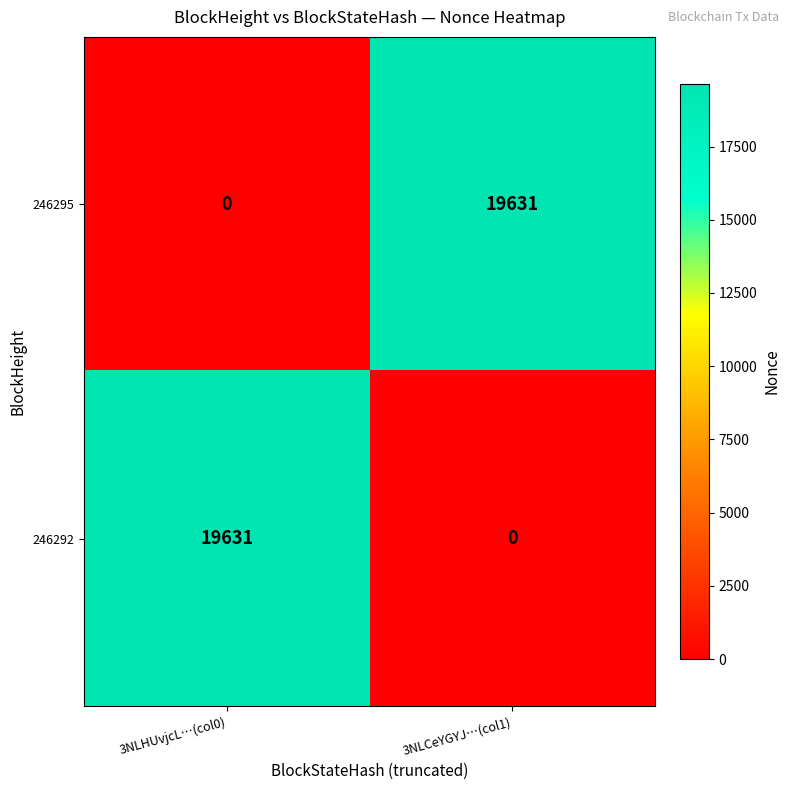

Reading left to right, list all the values displayed in this chart.

246295: 3NLHUvjcL…(col0)=0	3NLCeYGYJ…(col1)=19631
246292: 3NLHUvjcL…(col0)=19631	3NLCeYGYJ…(col1)=0